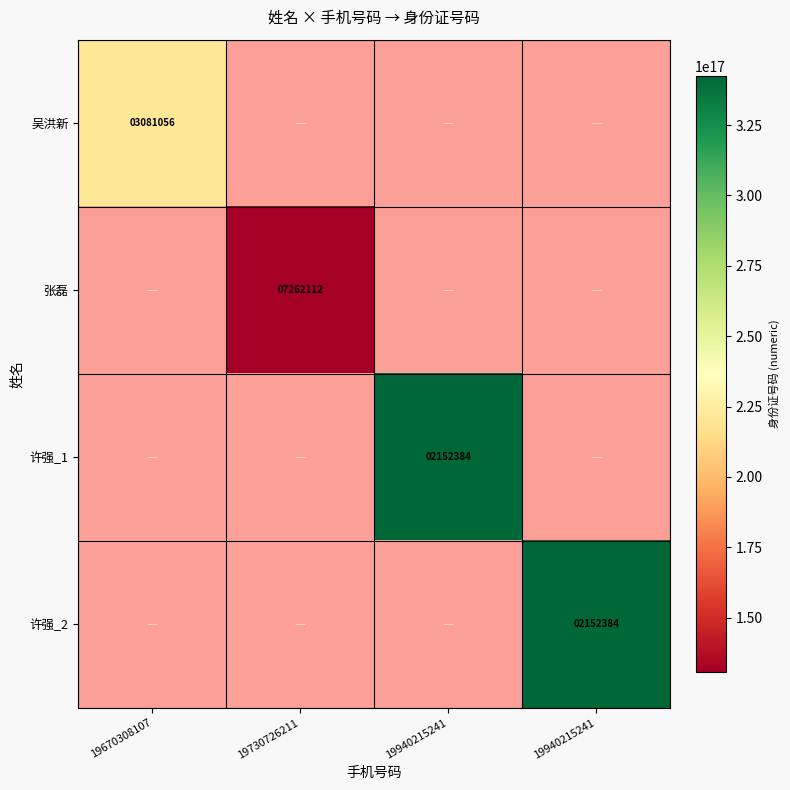

The 张磊 series shows 194311674650418528.0 at 19730726211. True or false?

False